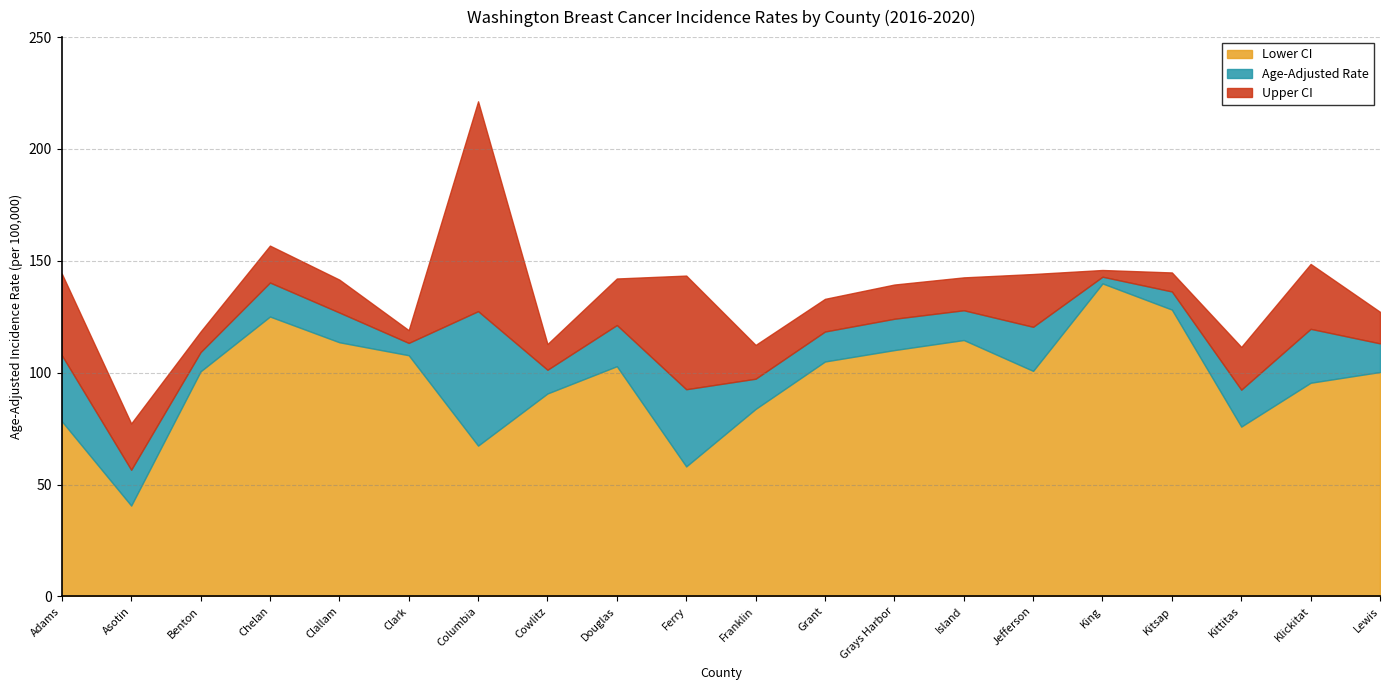

What is the difference between the highest and lowest values at Columbia?

153.9